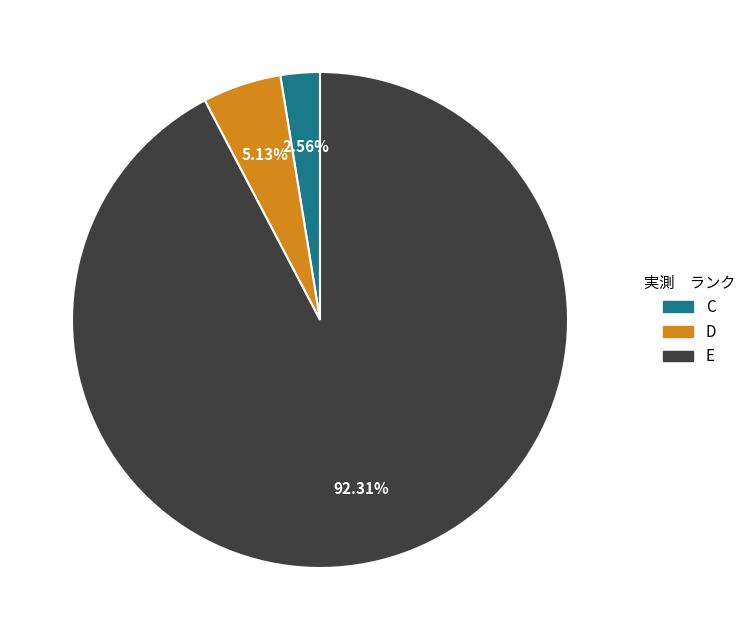

Which has a higher value, C or E?

E